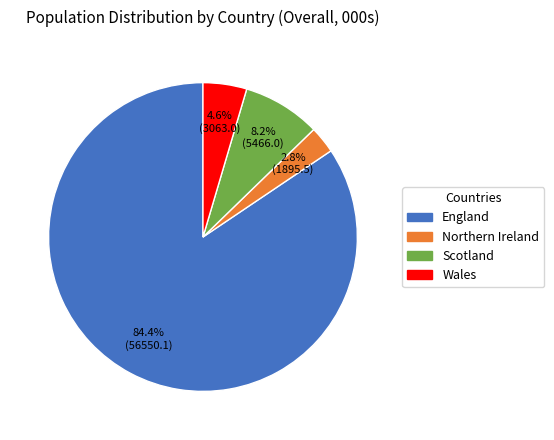

Does England account for over 50% of the chart?

Yes